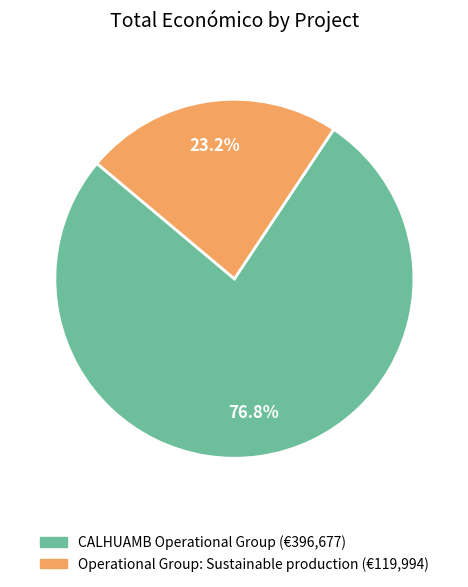

To the nearest percent, what portion does CALHUAMB Operational Group represent?

77%